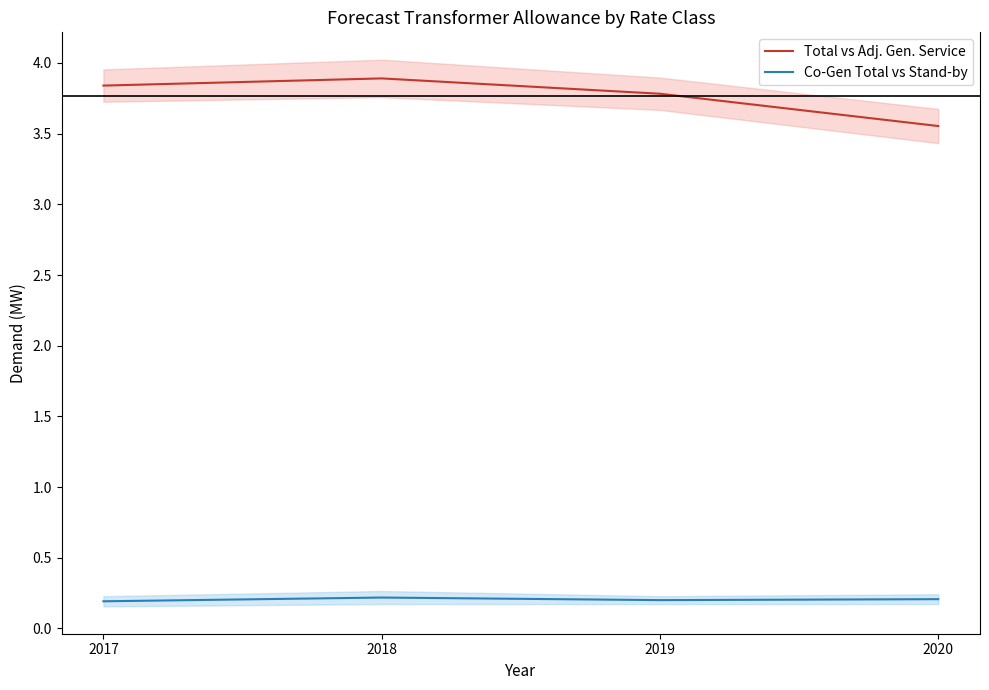

True or false: Co-Gen Total vs Stand-by and Total vs Adj. Gen. Service intersect in this chart.

False